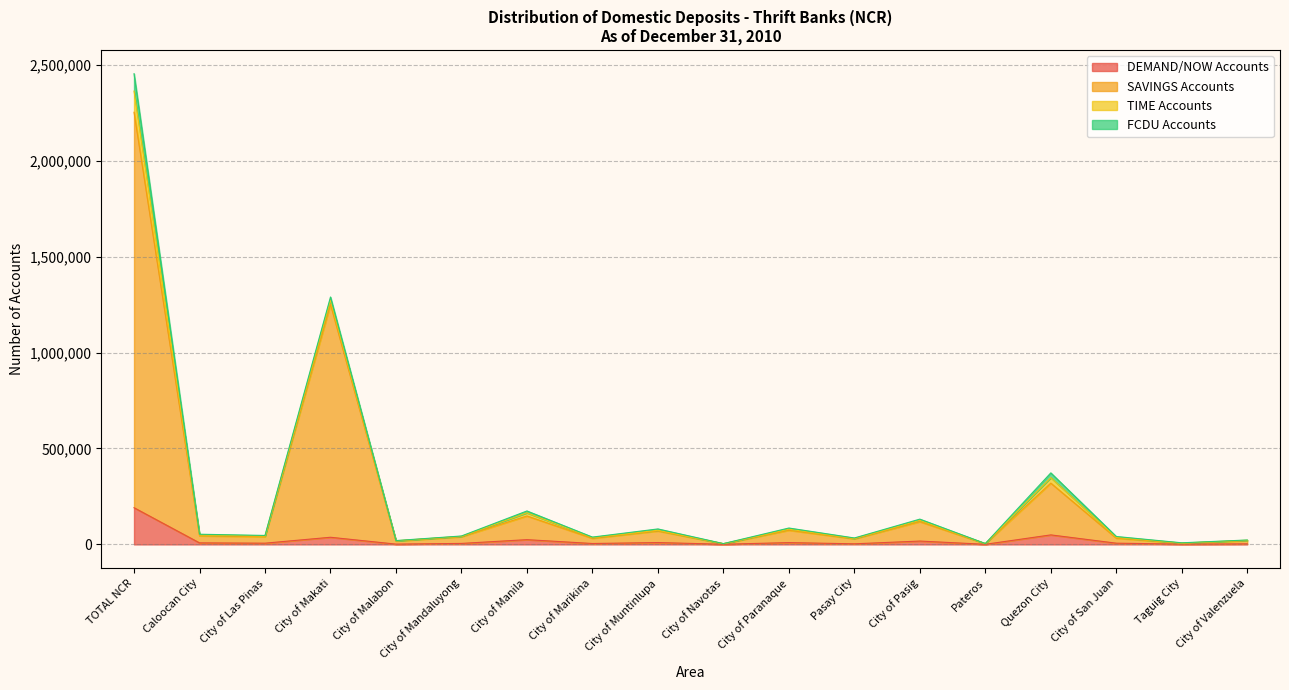

True or false: SAVINGS Accounts has a value of 17882 at City of Malabon.

True